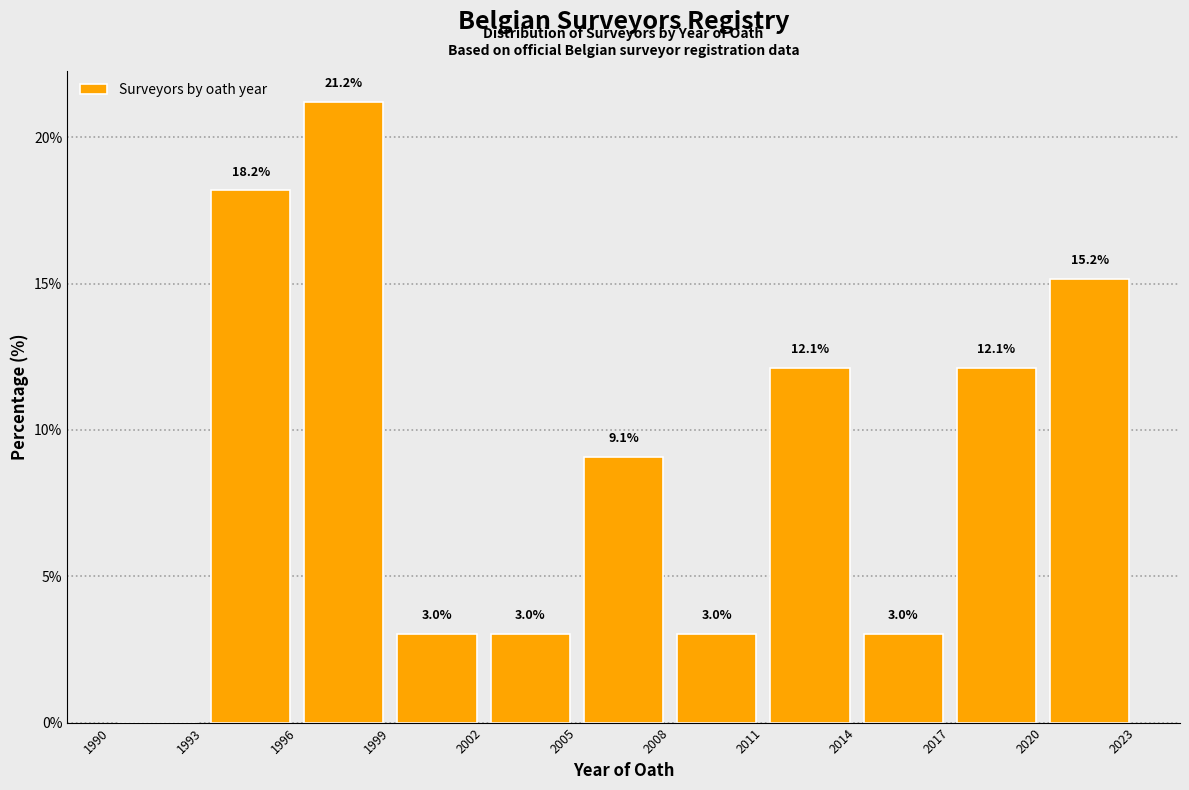

Which range on the x-axis has the tallest bar?

1996 to 1999